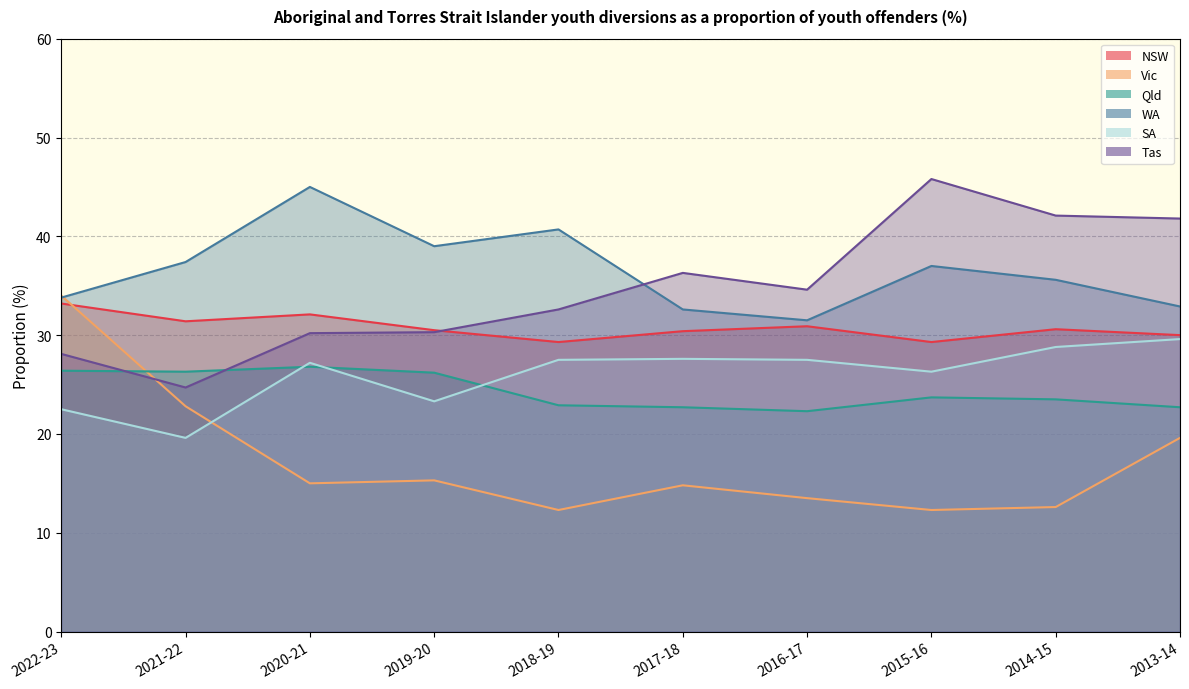

Count the number of categories in the chart.

10